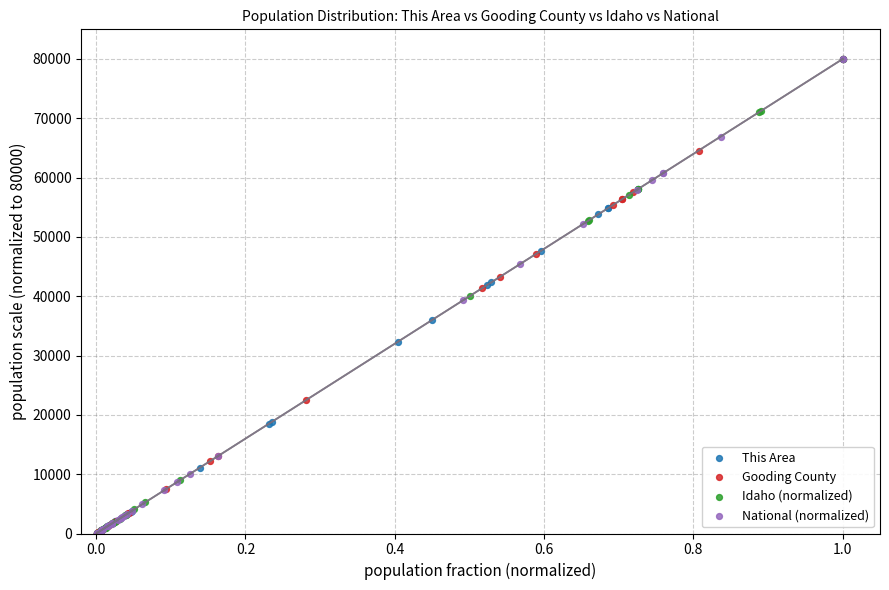

What are all the series names shown in the legend?

This Area, Gooding County, Idaho (normalized), National (normalized)